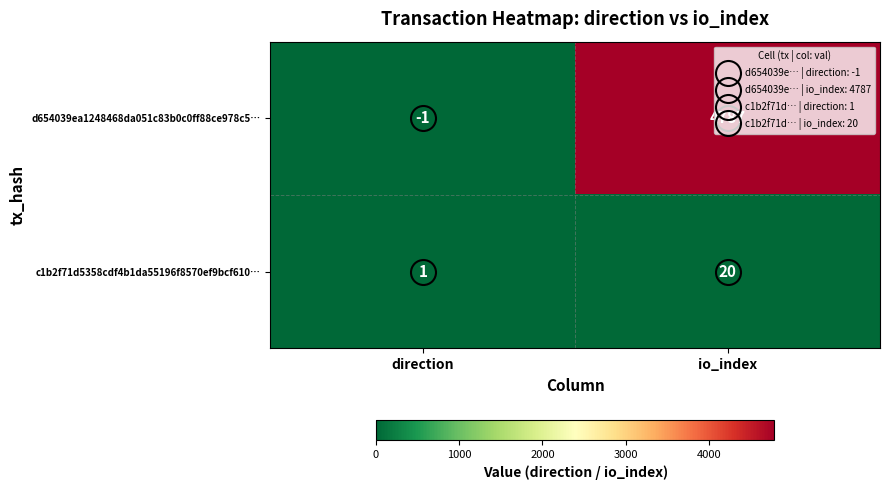

What is the difference between the c1b2f71d5358cdf4b1da55196f8570ef9bcf610… values at io_index and direction?

19